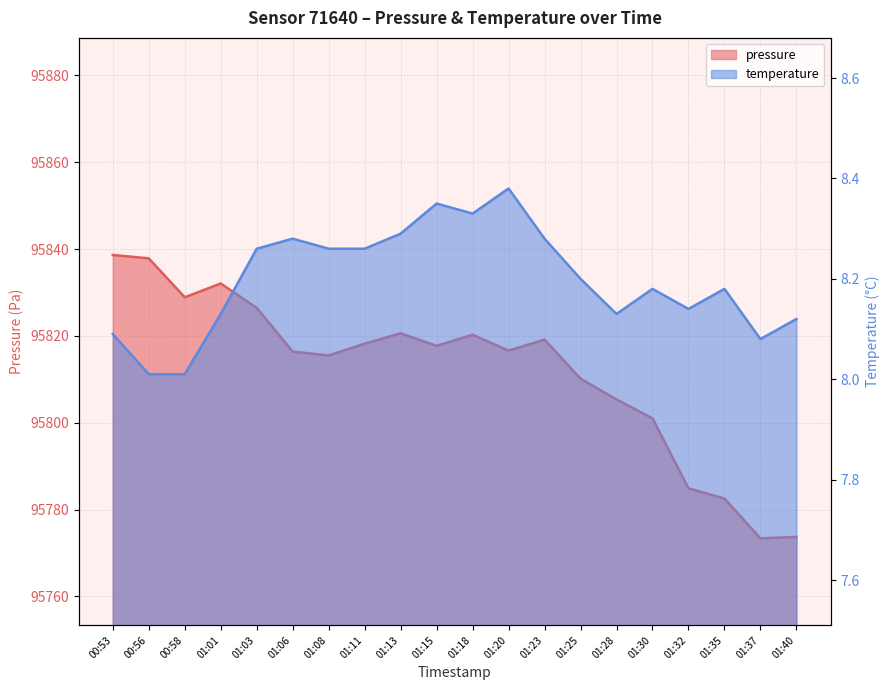

What position from the right is 01:25?

7